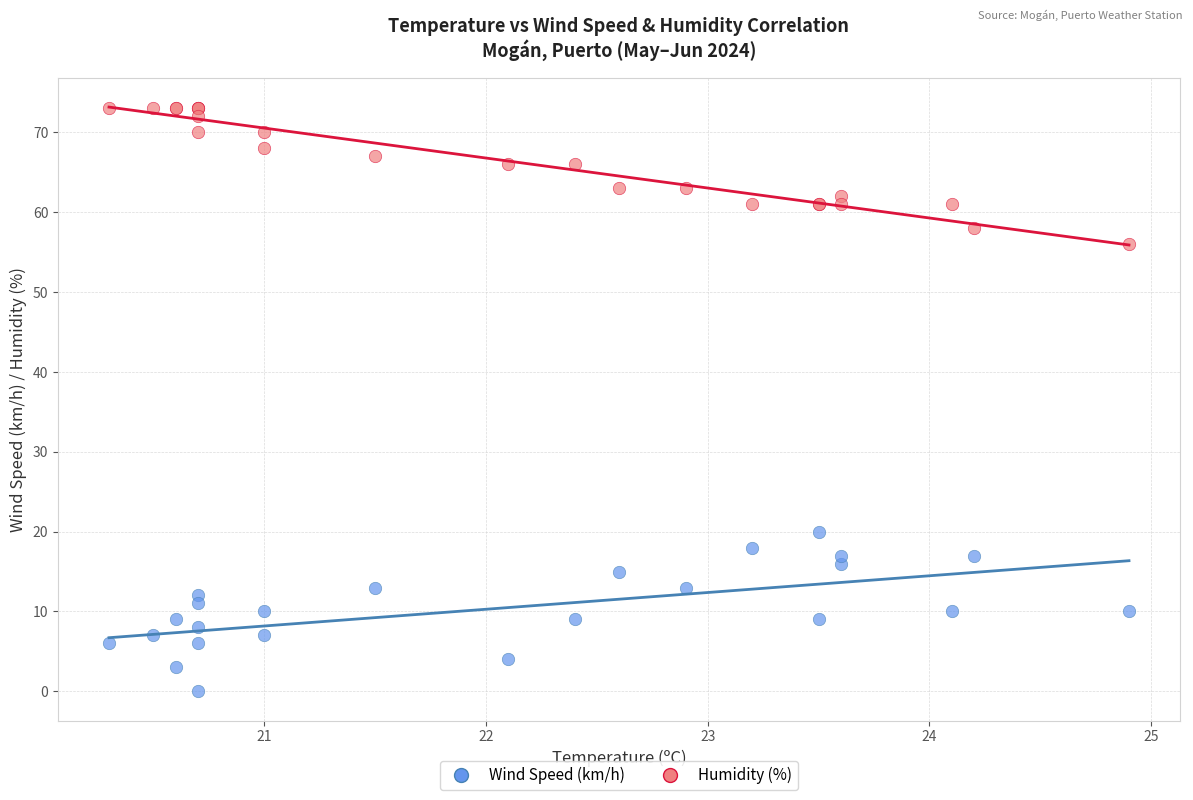

Across all series, what Y value is closest to 36?

20